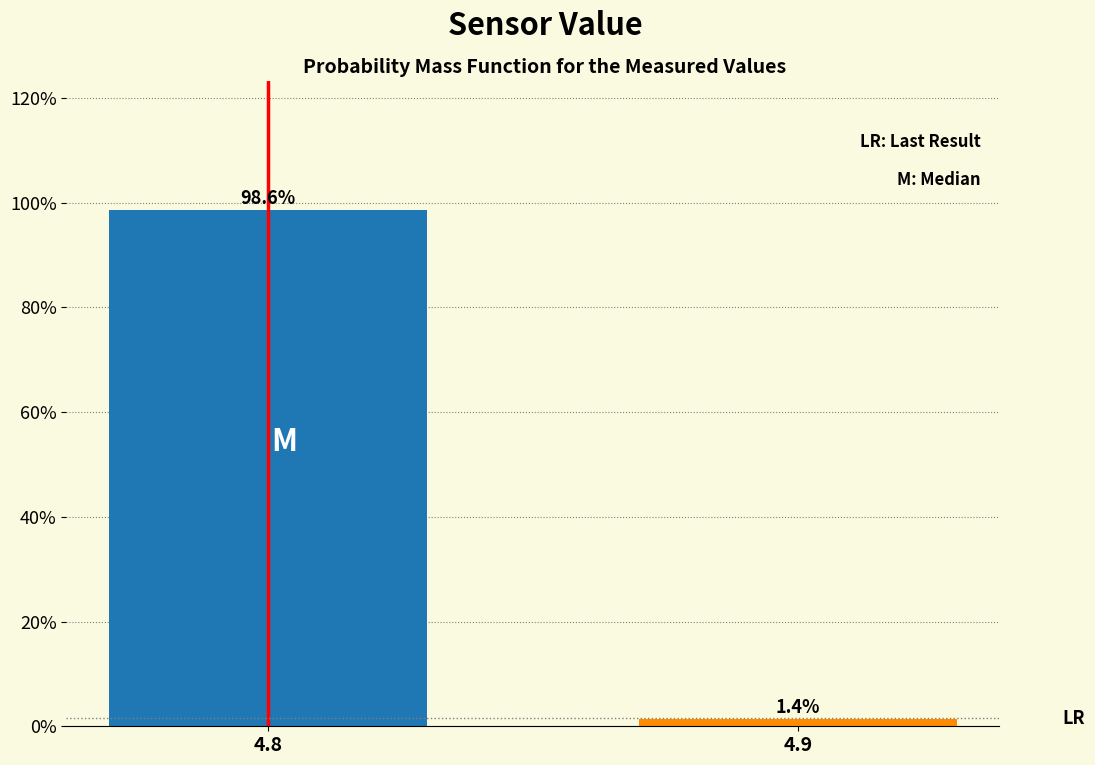

Reading right to left, transcribe all the data shown in this chart.

4.9=1.4	4.8=98.6